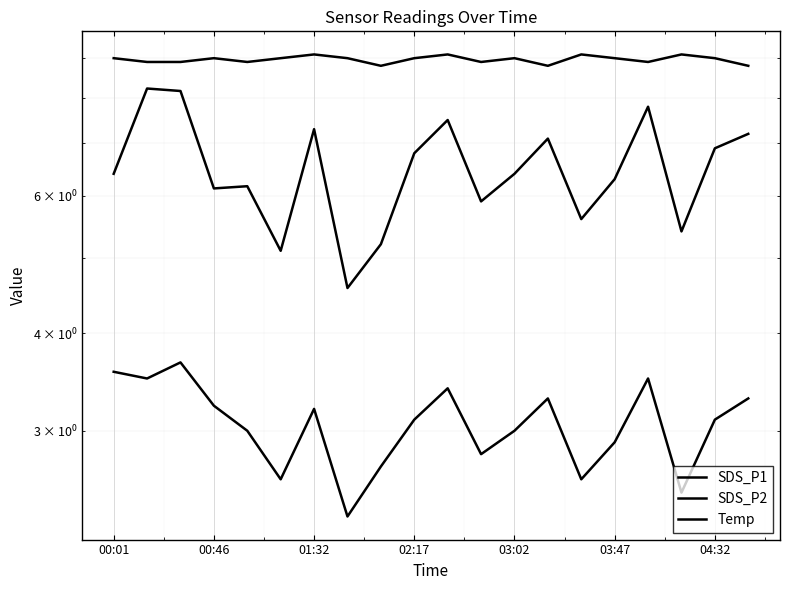

At which category does SDS_P1 reach its first local peak?

00:46